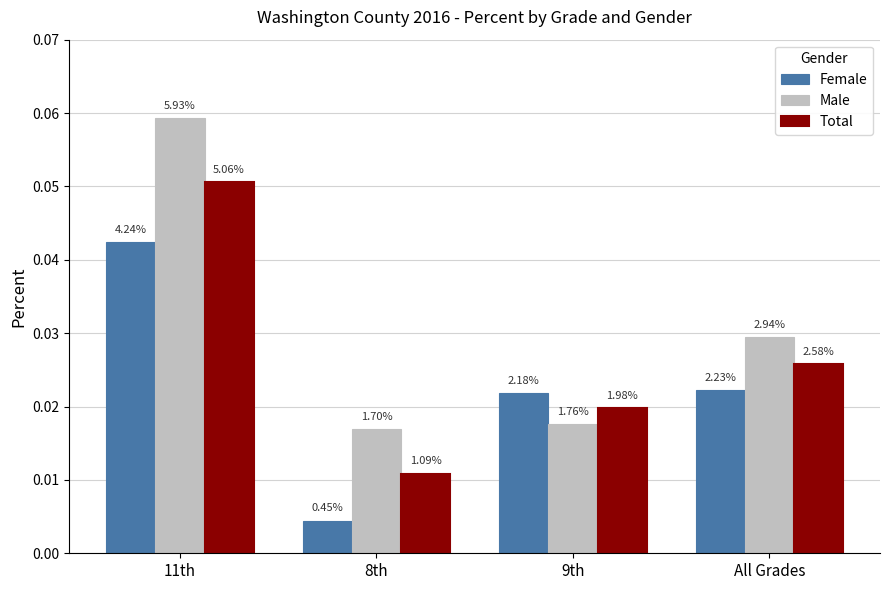

Does the chart contain any negative values?

No